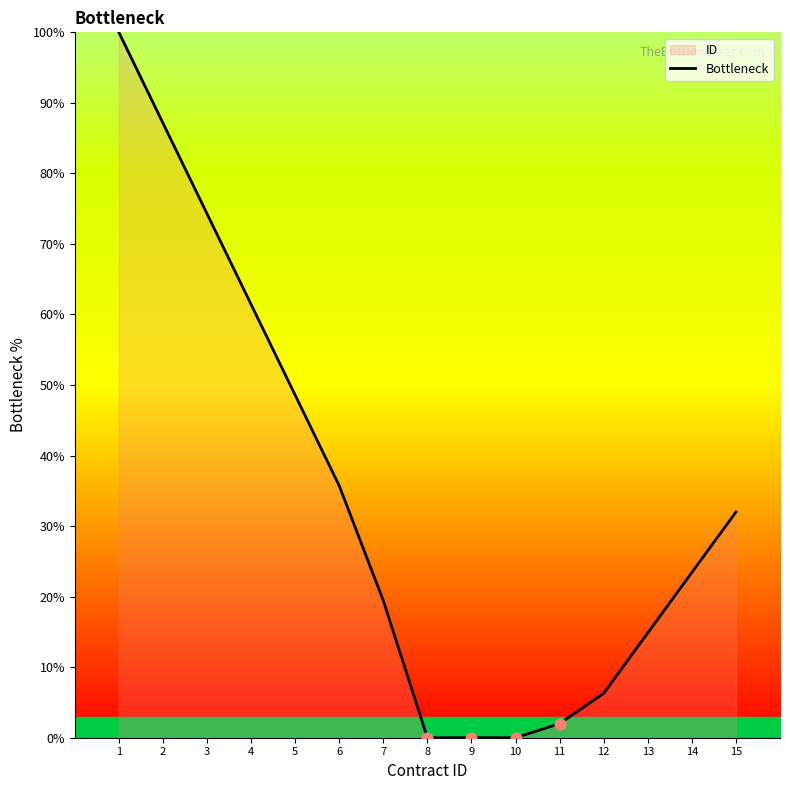

Which has a higher value, 3 or 10?

3